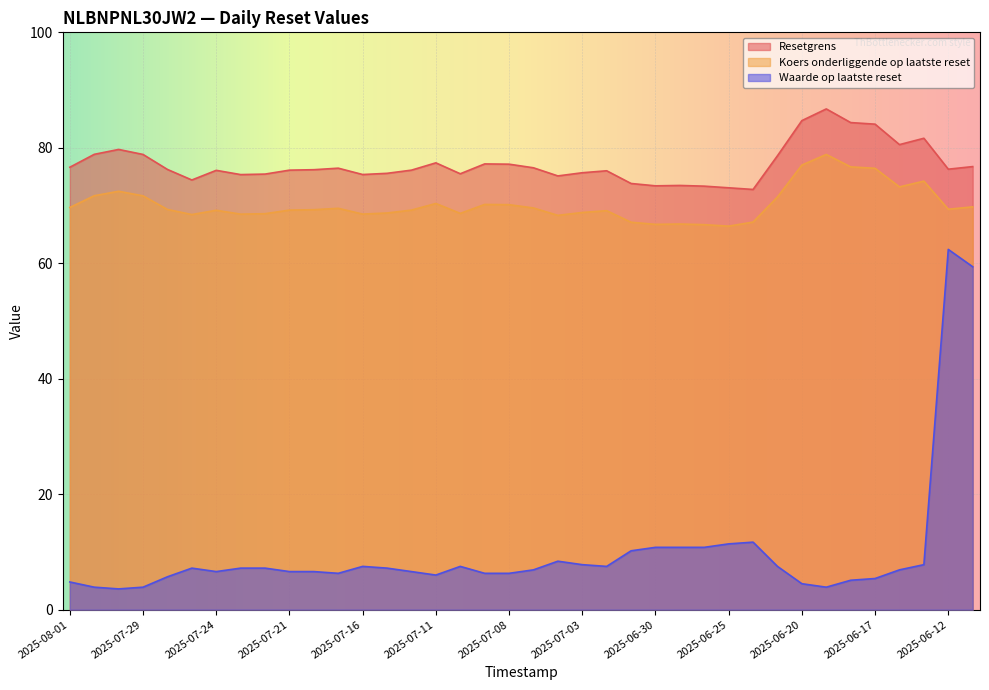

At how many categories does at least one series exceed 60?

38